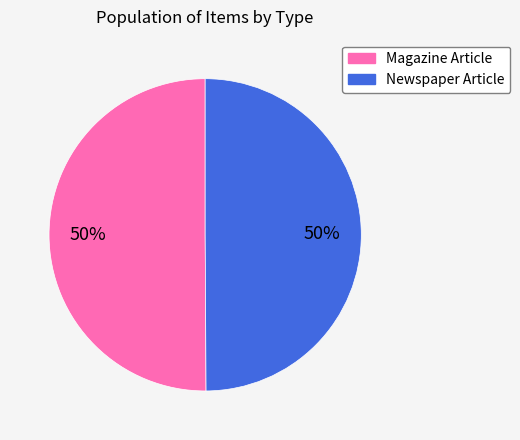

What percentage is the Magazine Article slice, to the nearest percent?

50%